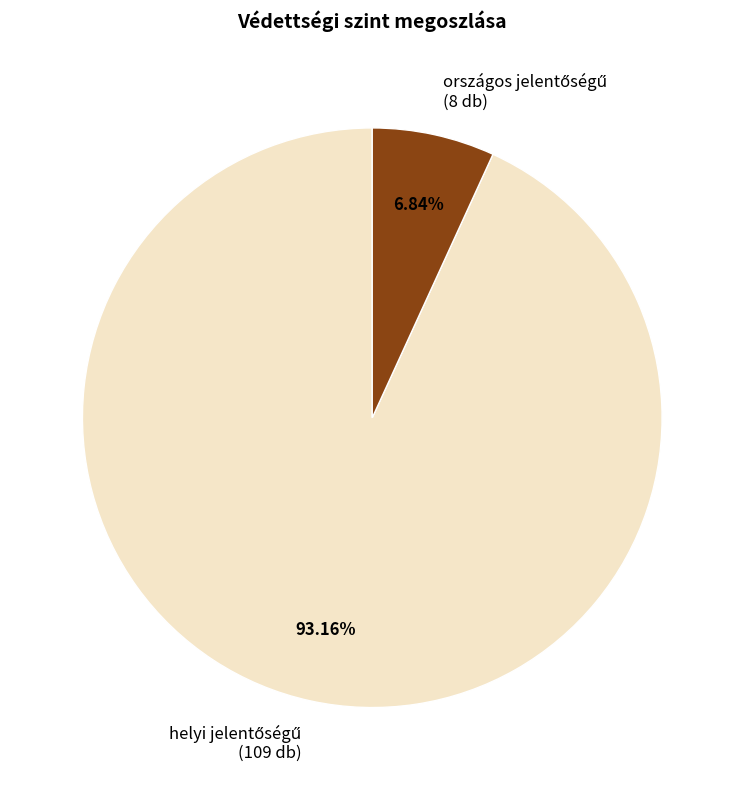

Is there a majority slice in this chart?

Yes